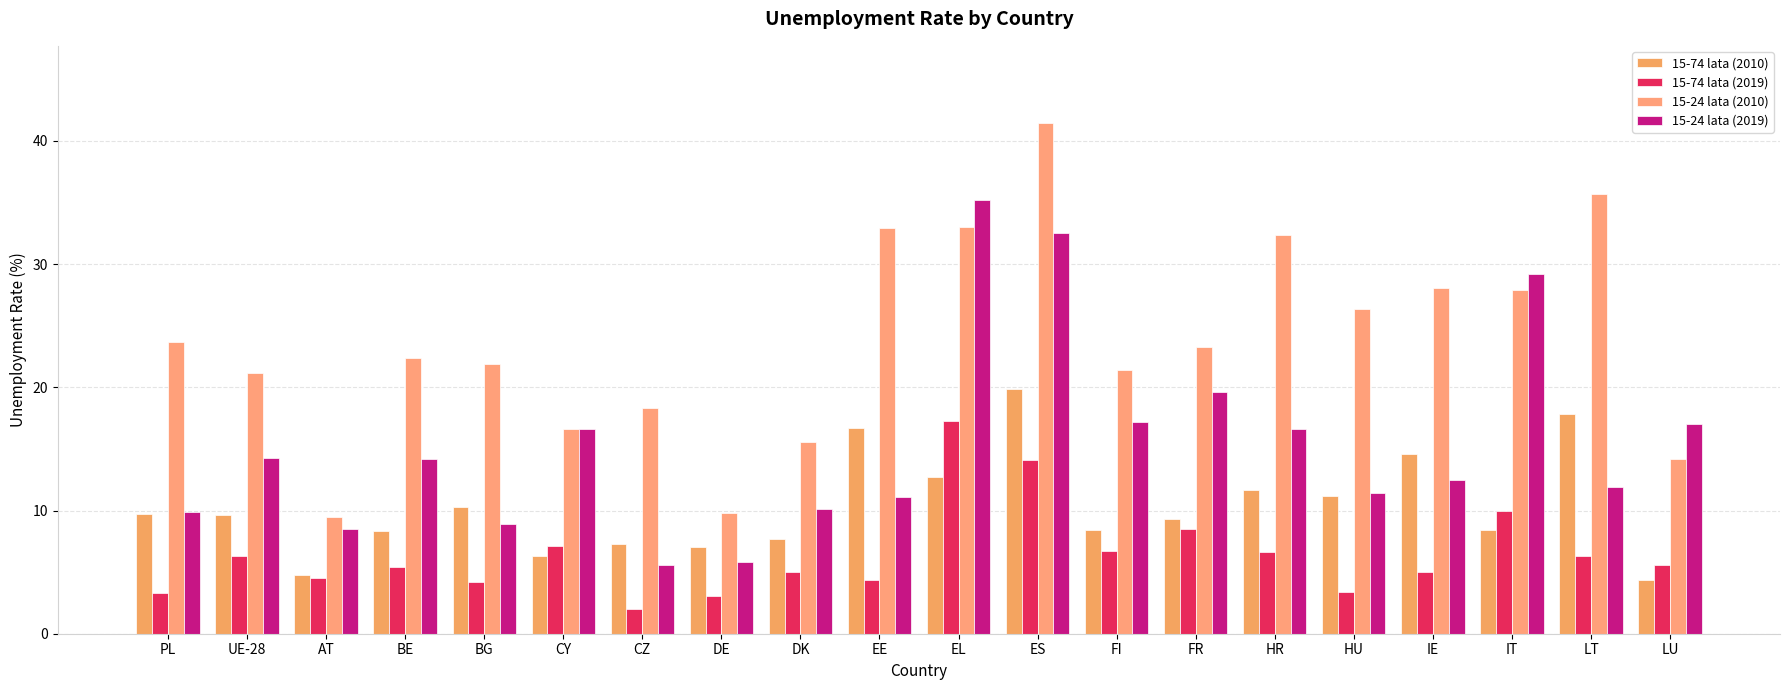

Where does the 15-24 lata (2010) series first go above 23?

PL